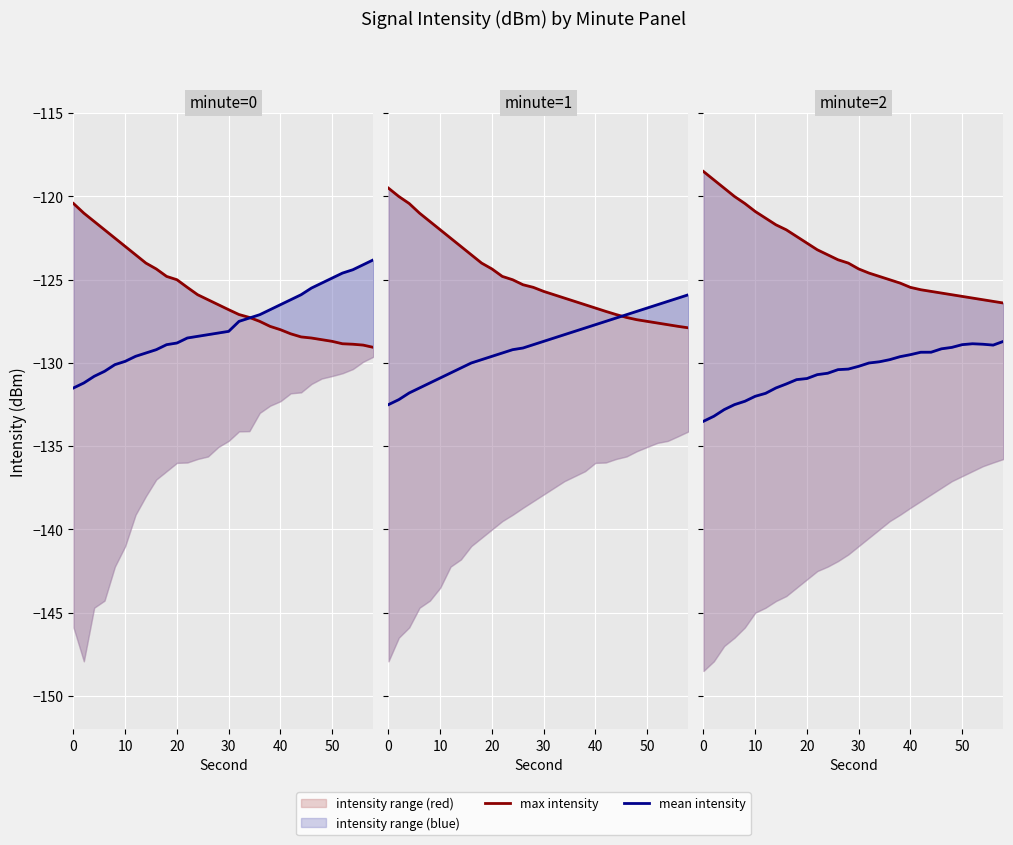

In mean intensity, how many points are lower than both neighbors (excluding endpoints)?

1